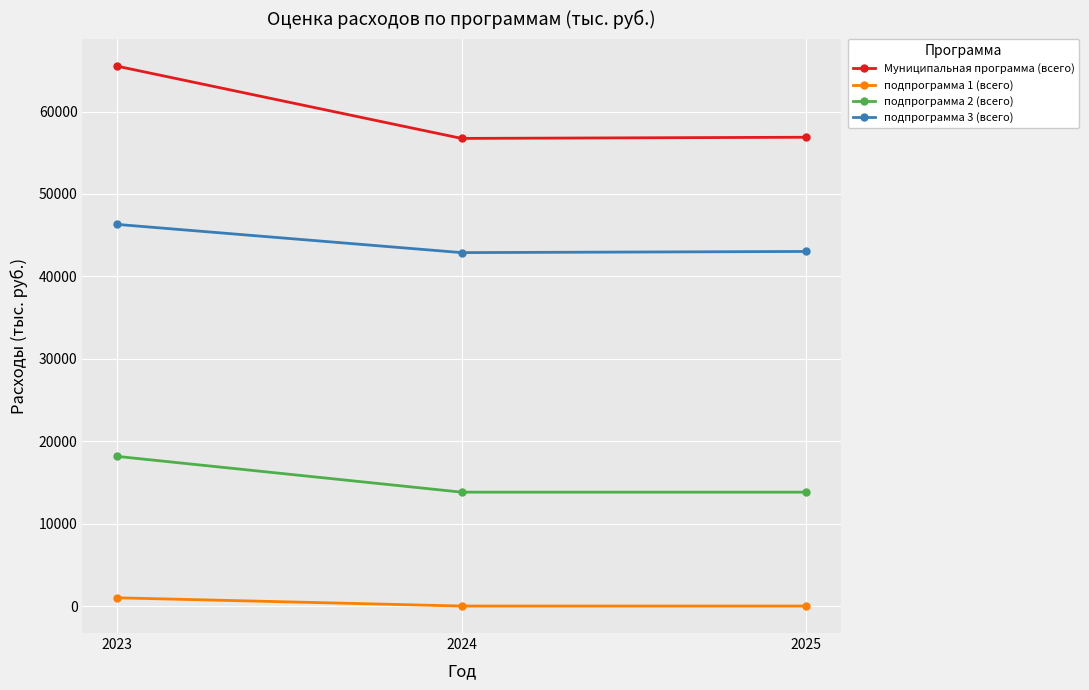

What is the sum of the подпрограмма 2 (всего) values at 2024 and 2023?

32010.0